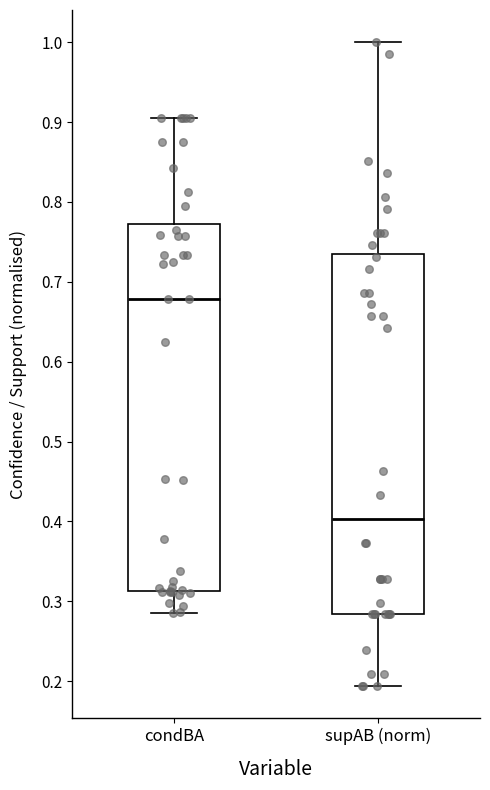

Which box has the highest median line?

condBA